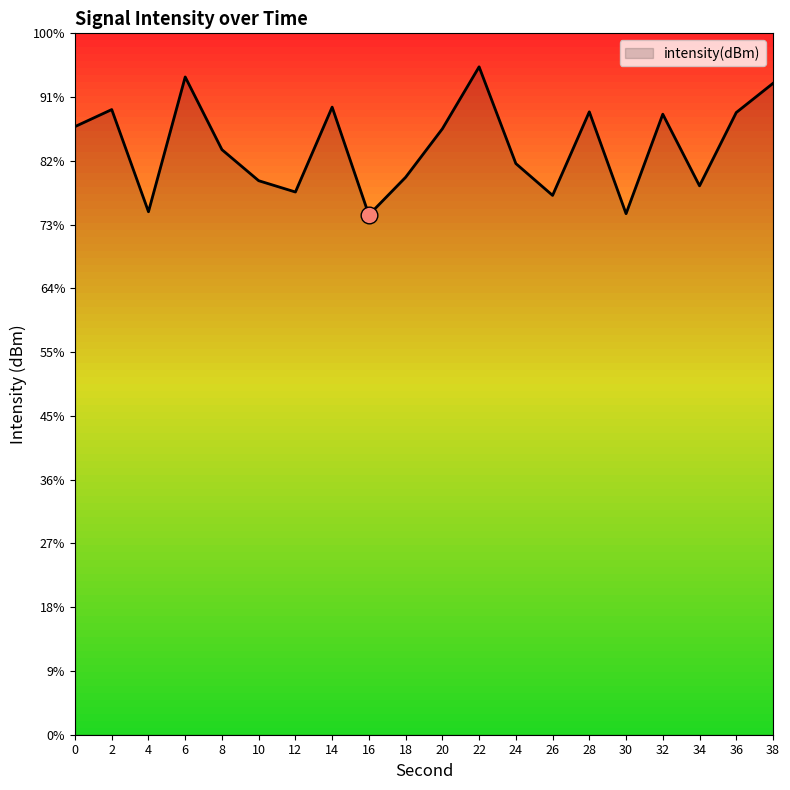

Reading left to right, extract all data points from this chart.

-127.3	-126.0	-134.0	-123.4	-129.1	-131.6	-132.4	-125.8	-134.2	-131.3	-127.5	-122.6	-130.2	-132.7	-126.2	-134.1	-126.3	-132.0	-126.2	-123.9